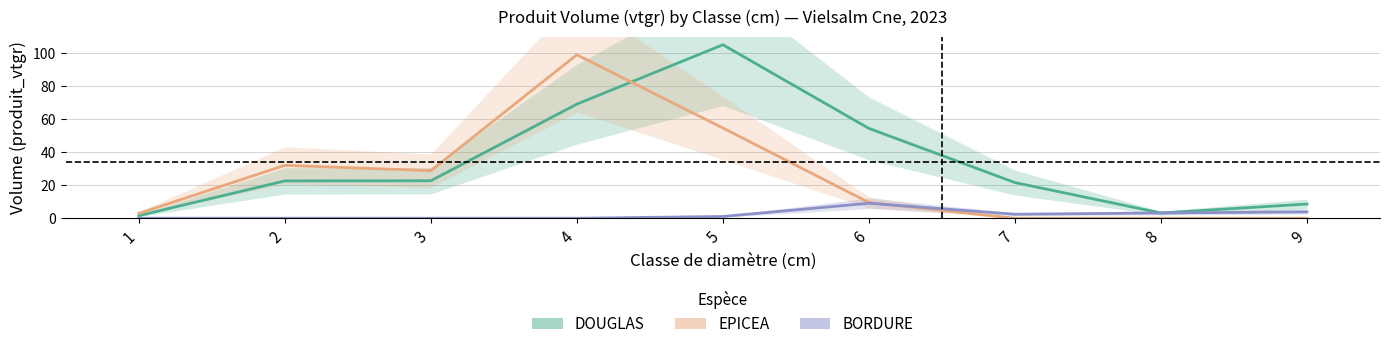

How many values in BORDURE are above zero?

5